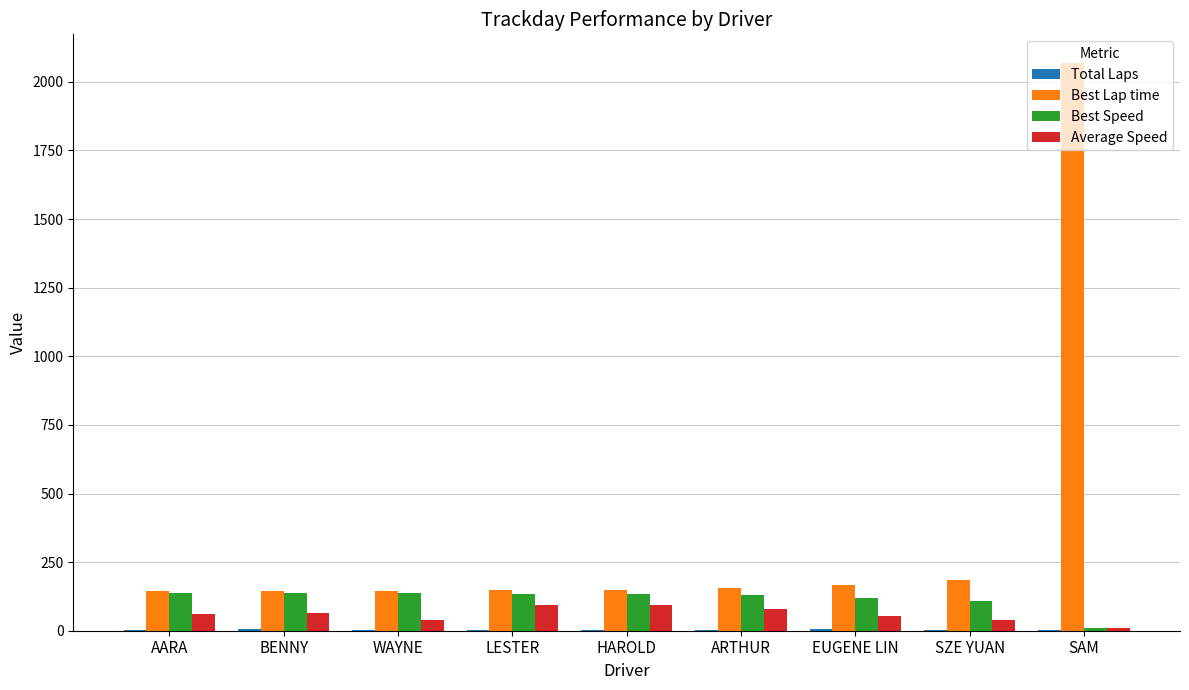

Which series has the largest range (max minus min)?

Best Lap time